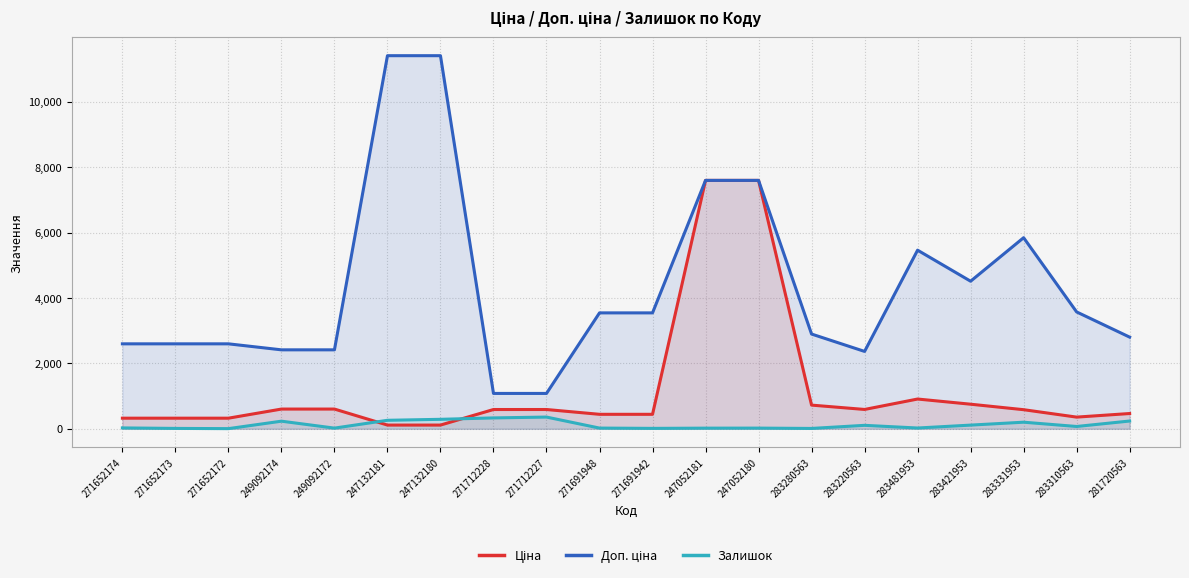

Where is the first local minimum for Залишок?

271652172